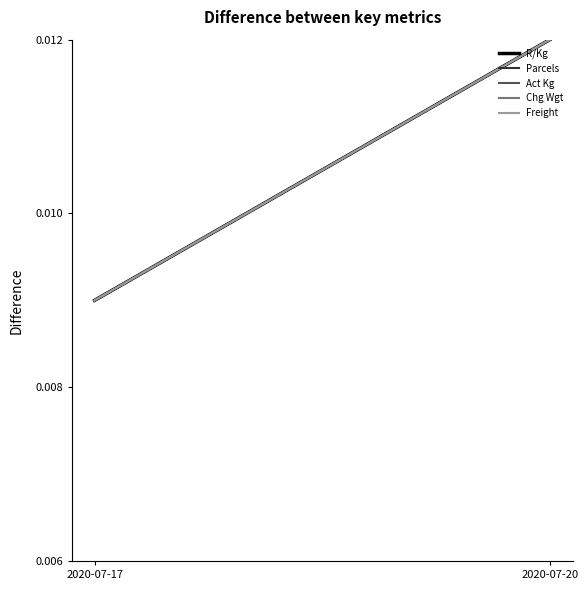

The Act Kg series shows 0.0 at 2020-07-20. True or false?

True